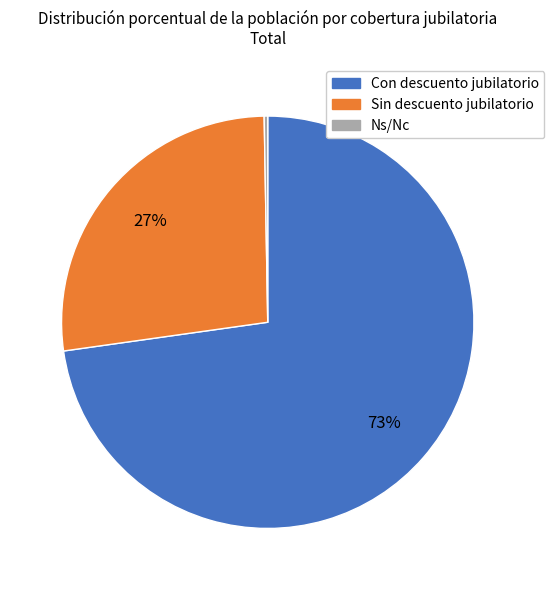

Is Sin descuento jubilatorio the majority of the pie?

No